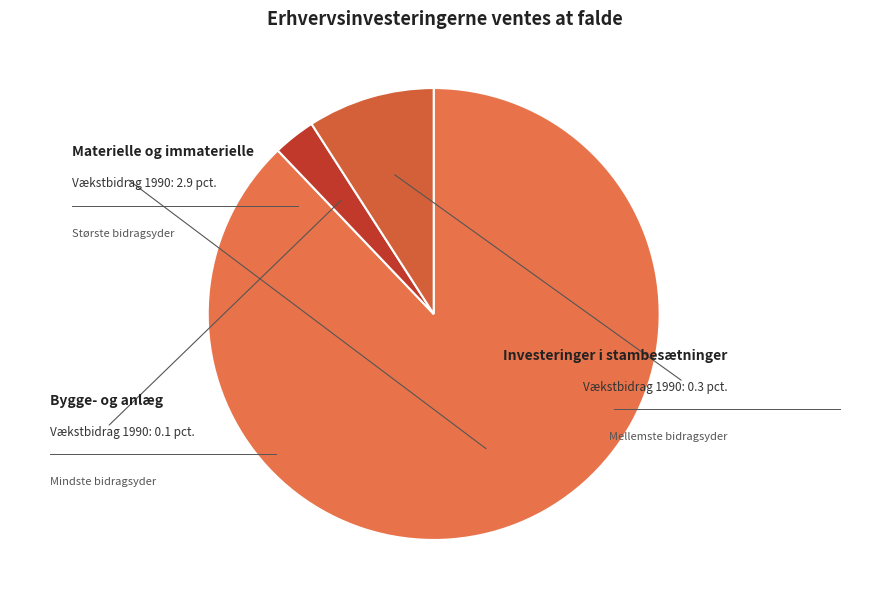

What is the largest slice in the pie chart?

Materielle og immaterielle